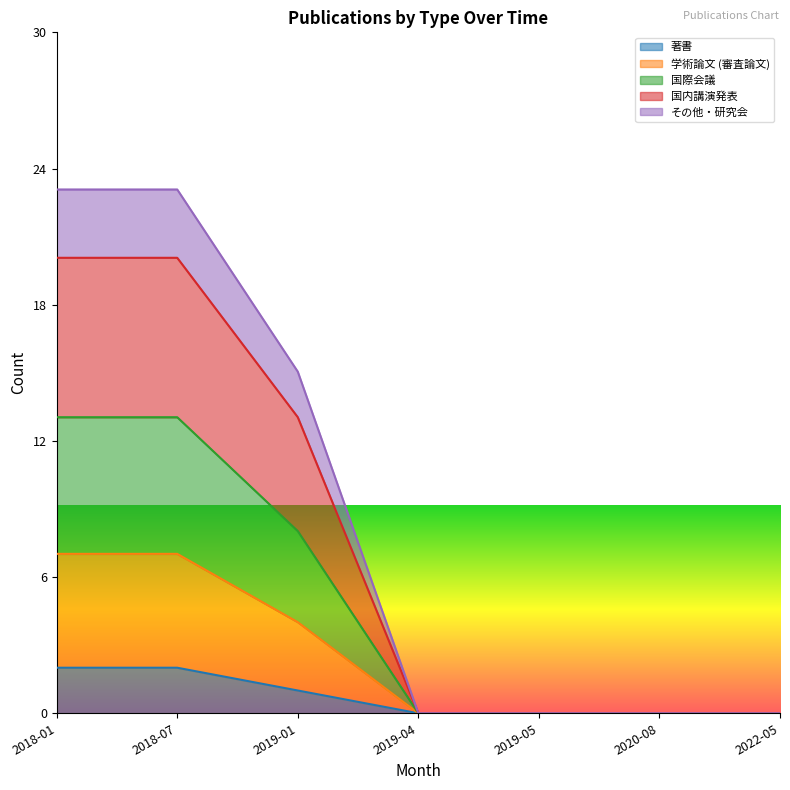

The 著書 series shows 0 at 2022-05. True or false?

True